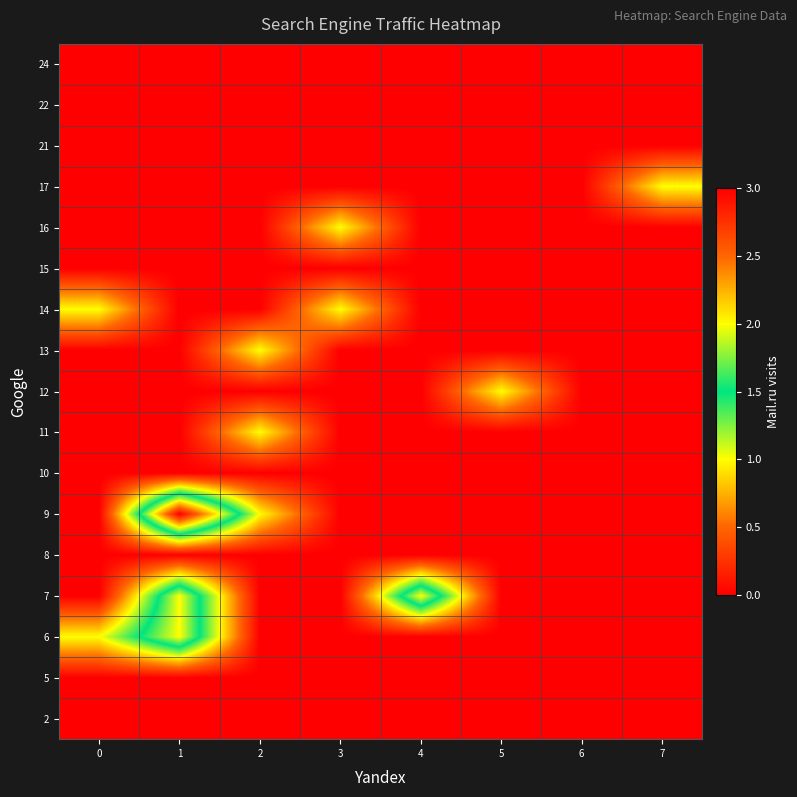

At how many categories does at least one series exceed 0?

7